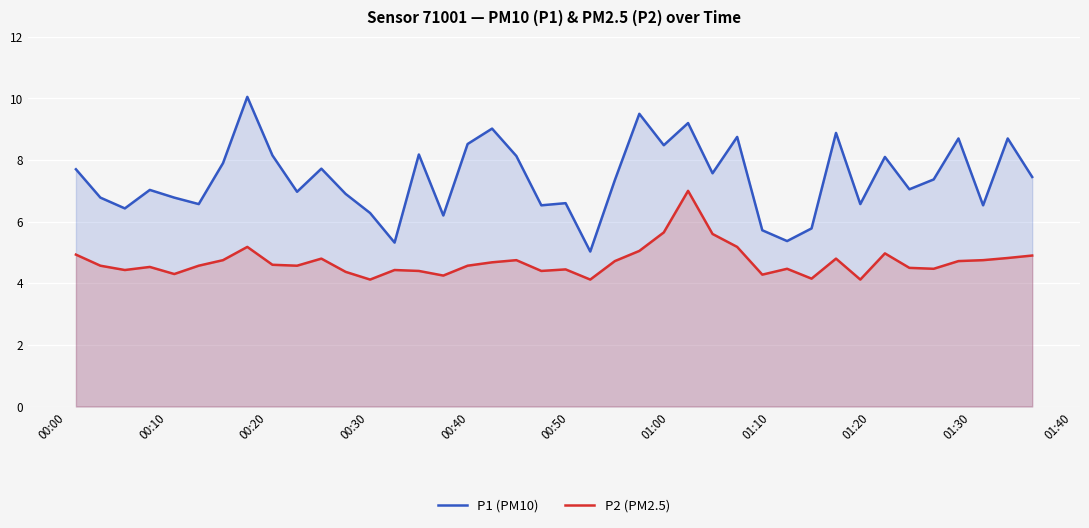

What is the sum of all P2 (PM2.5) values?

187.9